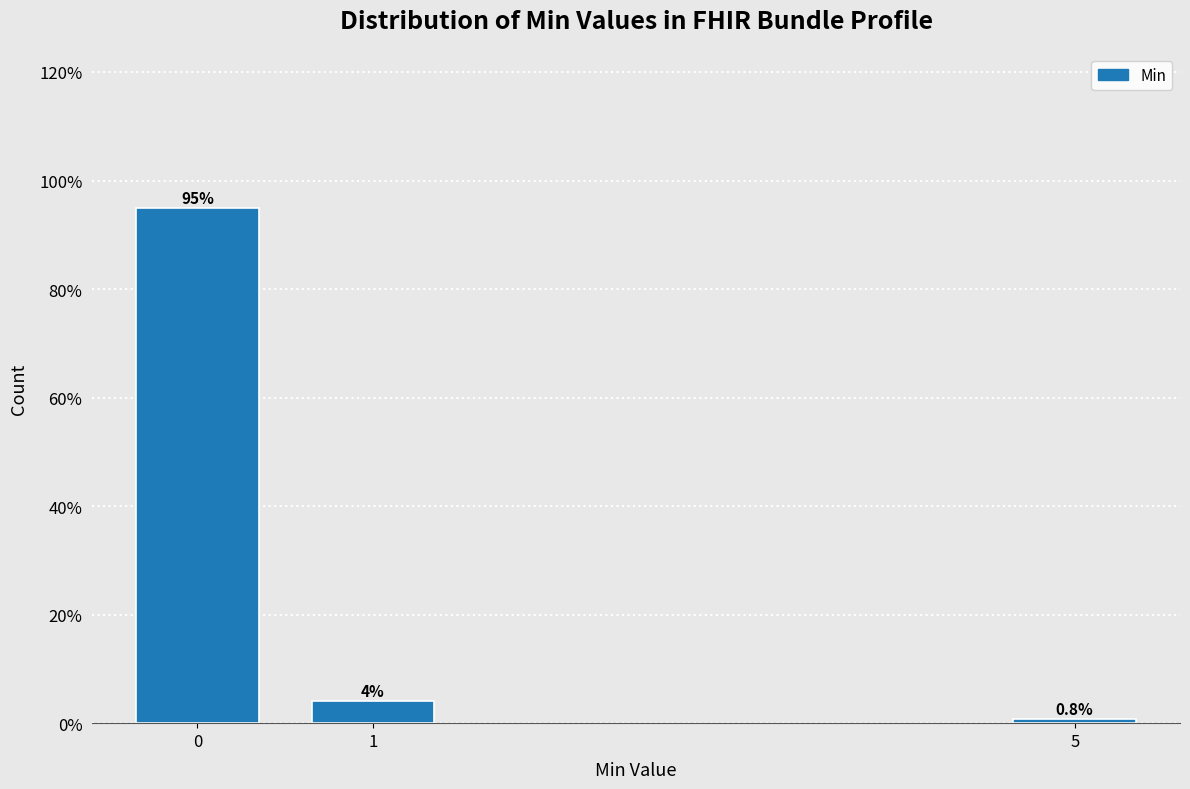

What is the sum of all values?

100.0